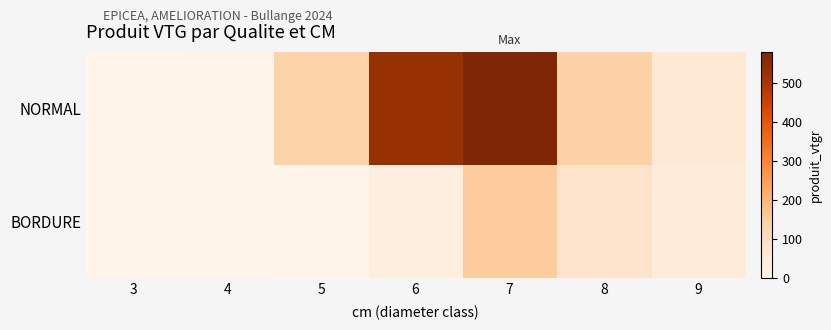

Rank the series by their maximum value, from lowest to highest.

BORDURE, NORMAL